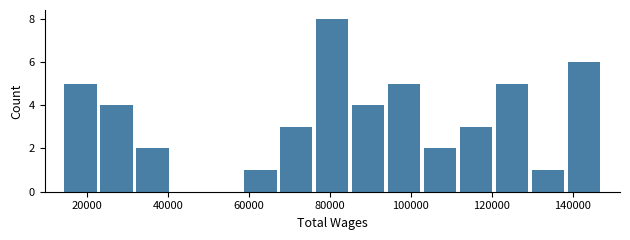

What is the height of the bar covering 130000 to 138000 on the x-axis? Neither the bar edges nor the heights are printed on the chart, so give them approximately, as read against the axes.

1